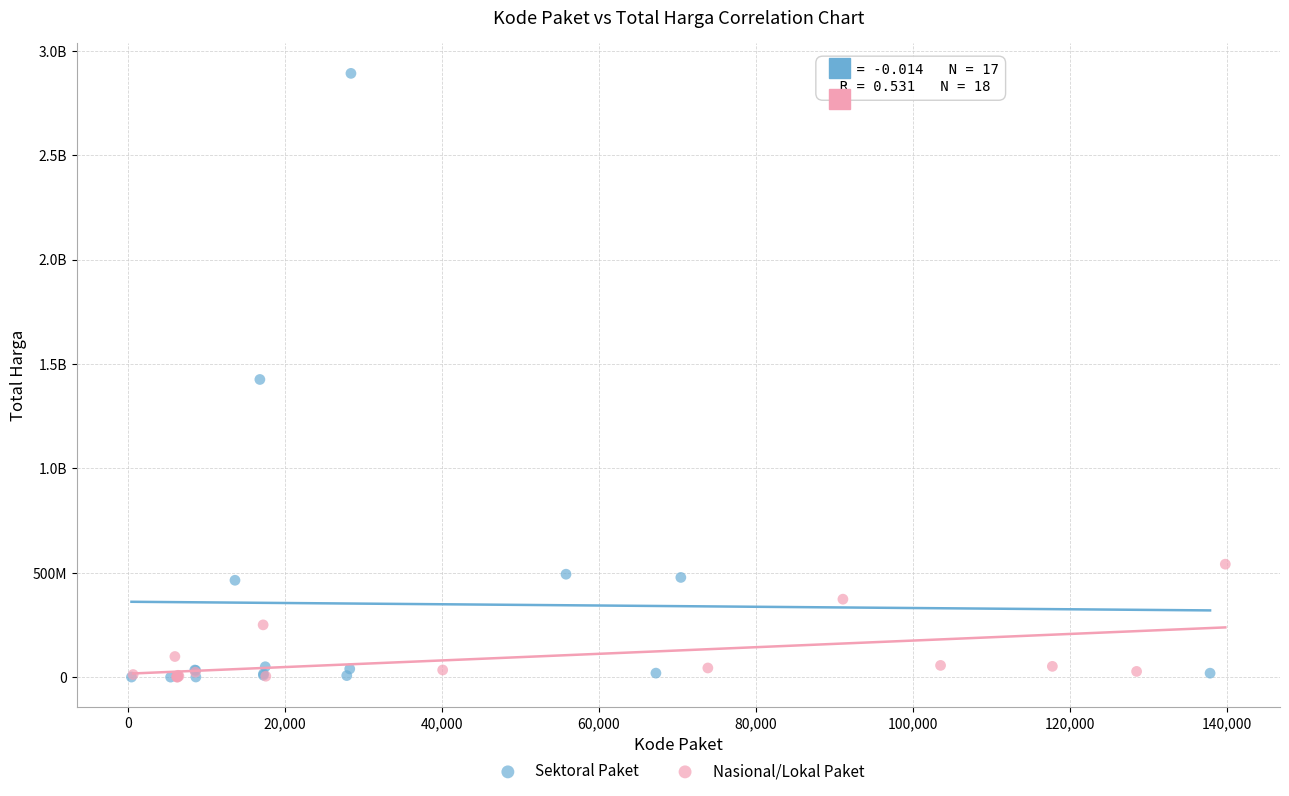

What are all the series names shown in the legend?

Sektoral Paket, Nasional/Lokal Paket